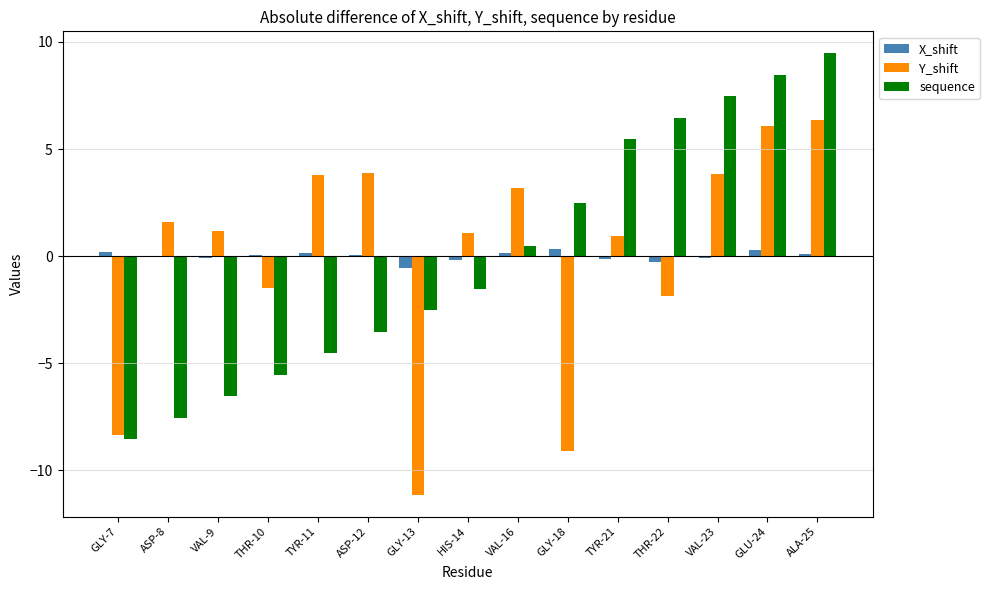

At which category is the sum across all series the highest?

ALA-25